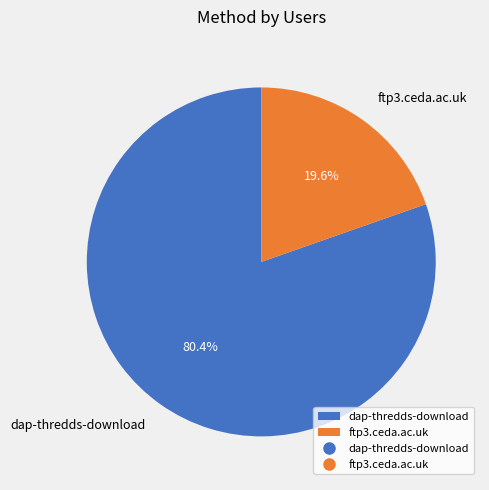

To the nearest percent, what is the difference between the largest and smallest slice percentages?

61%